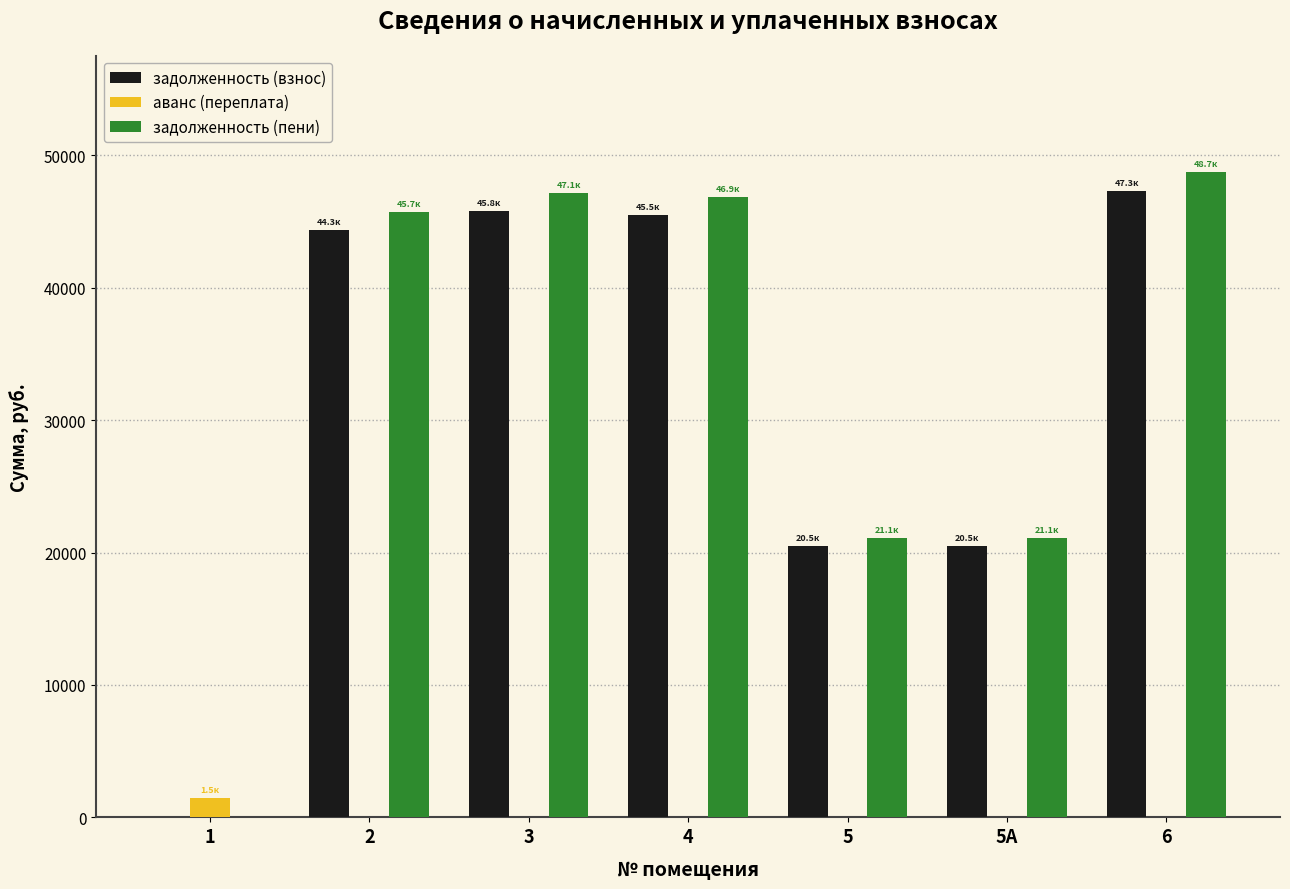

Is the value of задолженность (пени) at 2 greater than the value of задолженность (взнос) at 5А?

Yes